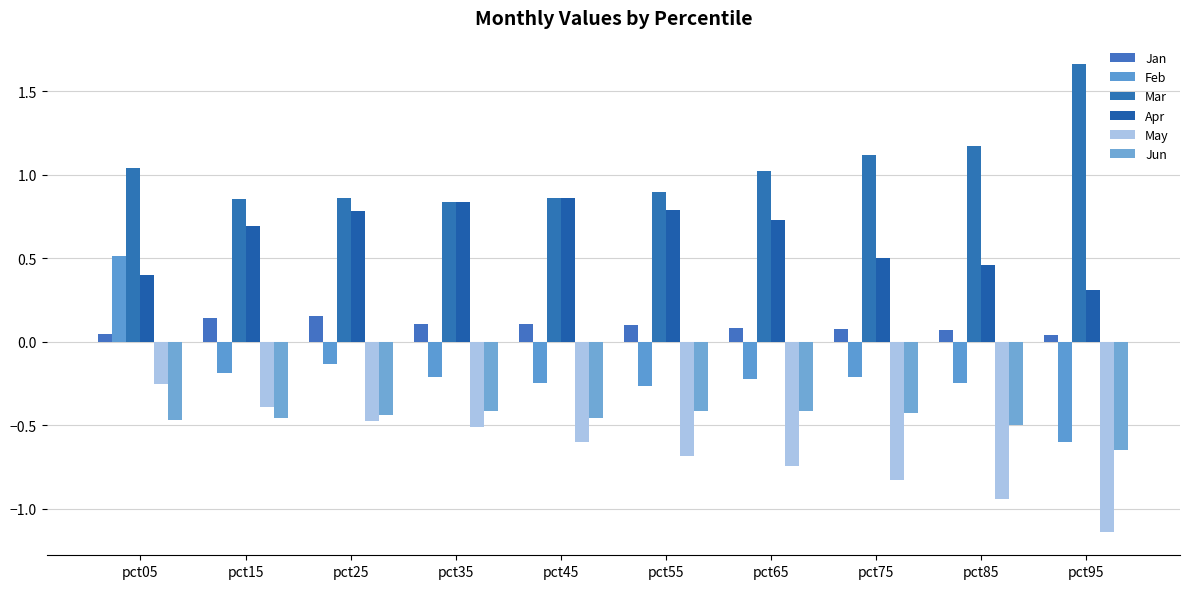

Rank the series by their maximum value, from highest to lowest.

Mar, Apr, Feb, Jan, May, Jun